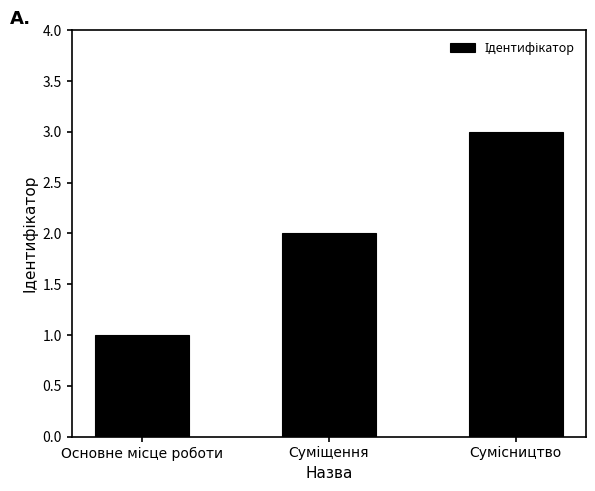

What is the difference between the maximum and minimum values?

2